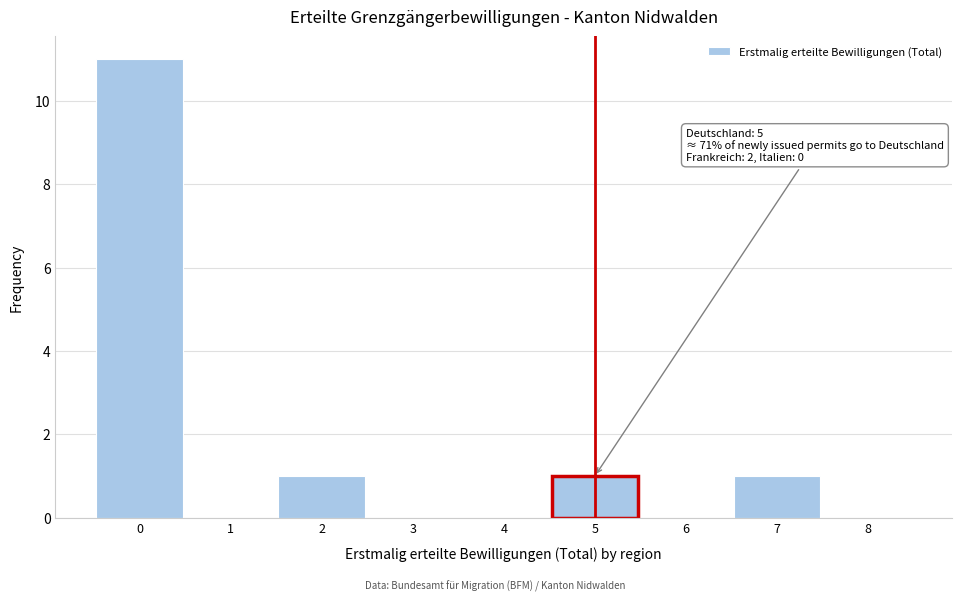

Over which range of the x-axis is the bar tallest?

-0.5 to 0.5